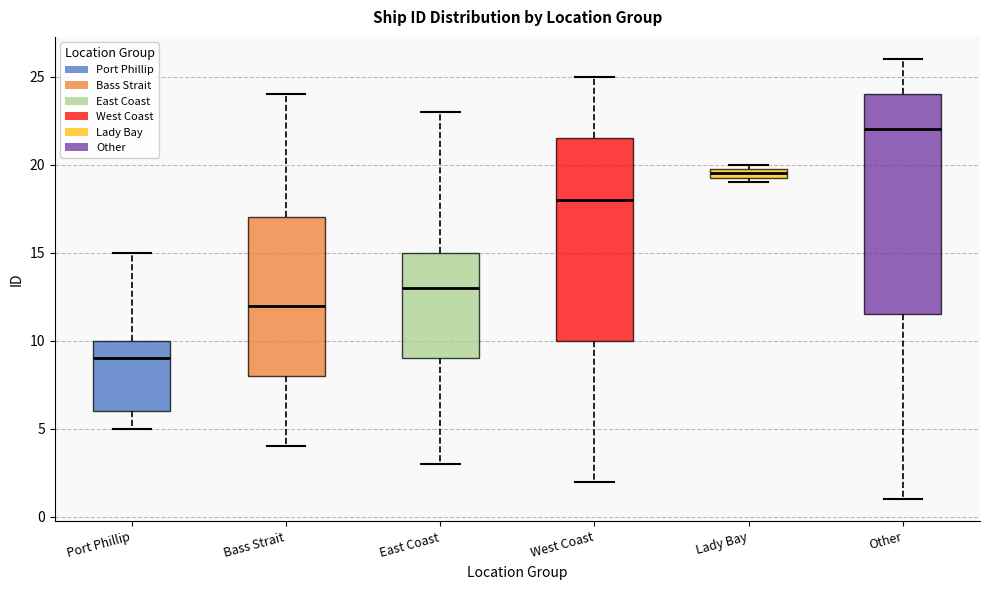

Where is the lower edge of the box for Lady Bay on the y-axis? The values are not printed on the chart, so give them approximately, as read against the axis.

19.5